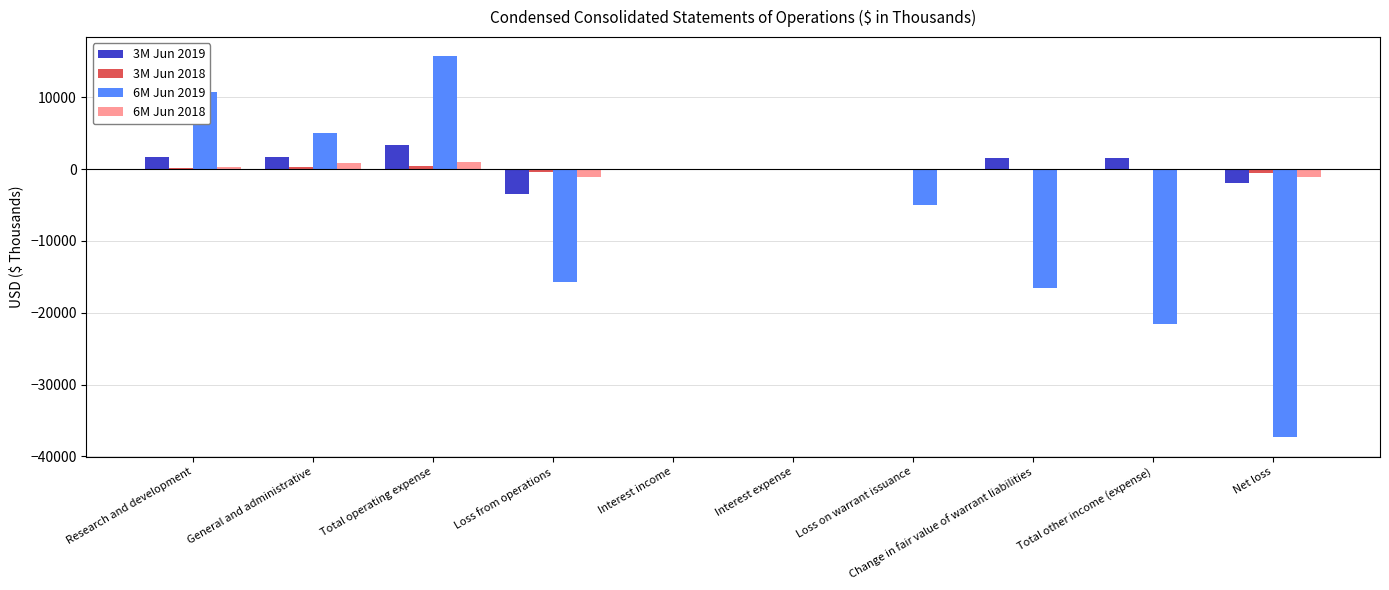

How many groups of bars are there?

10